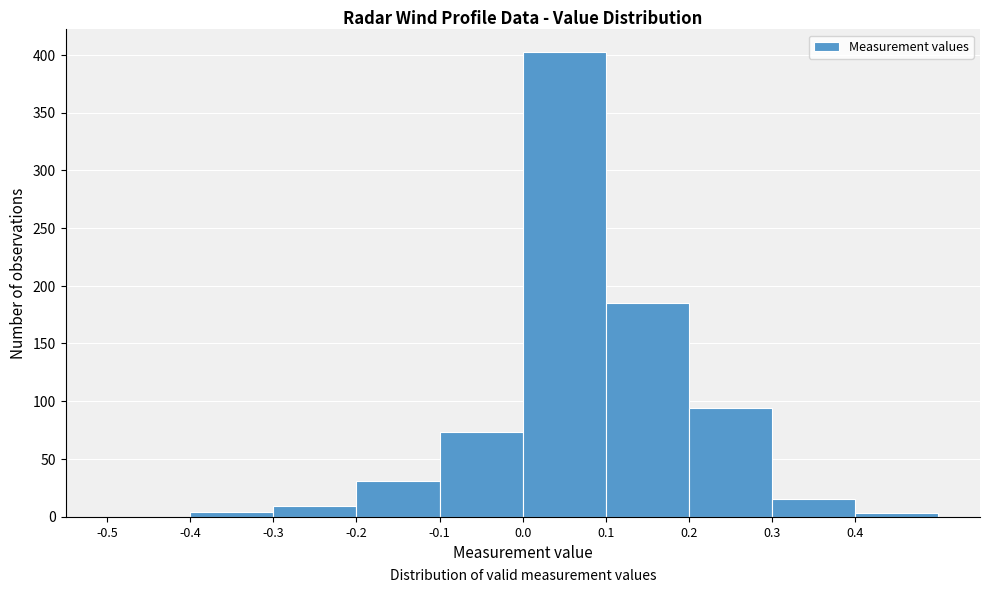

Reading left to right, transcribe this chart: for each bar, give the range it covers on the x-axis and its height. The values are not printed on the chart, so give them approximately, as read against the axis.

-0.5 to -0.4: 0
-0.4 to -0.3: under 5
-0.3 to -0.2: 10
-0.2 to -0.1: 30
-0.1 to 0.0: 75
0.0 to 0.1: 400
0.1 to 0.2: 185
0.2 to 0.3: 95
0.3 to 0.4: 15
0.4 to 0.5: under 5